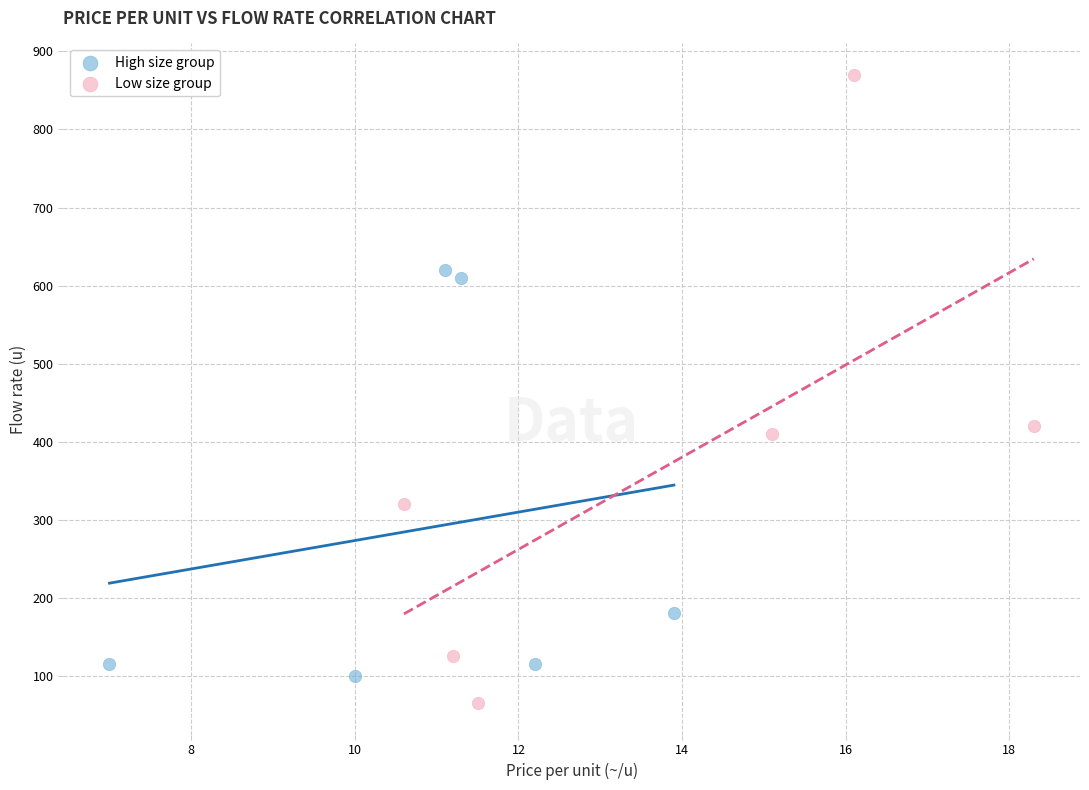

Which series contains the highest Y value?

Low size group